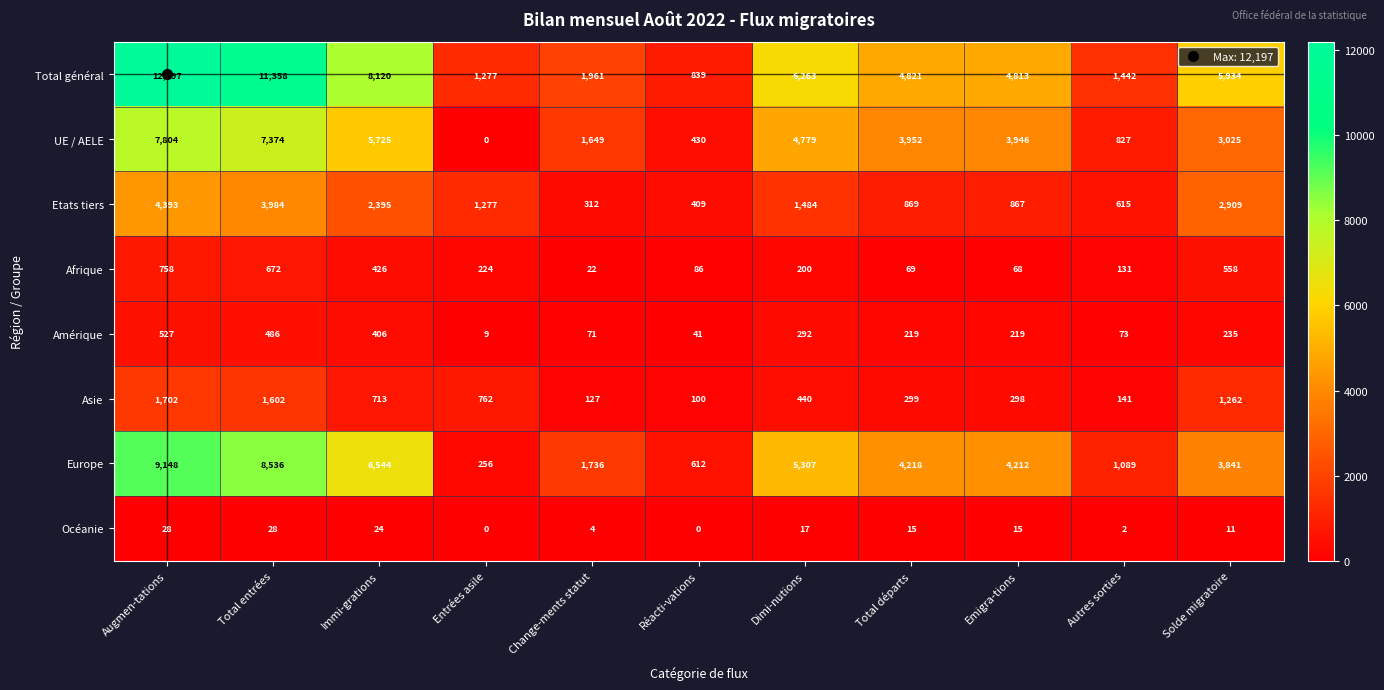

Which series has the largest range (max minus min)?

Total général